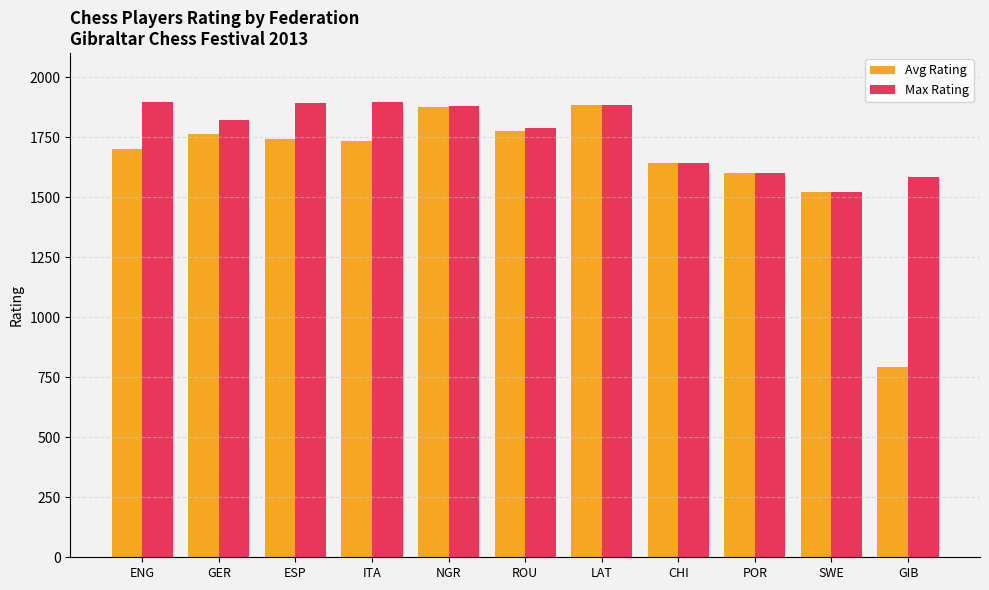

At how many categories does at least one series exceed 1310?

11